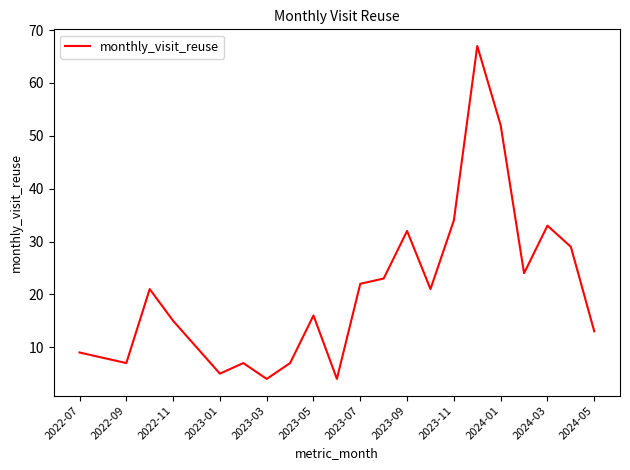

What is the smallest value displayed?

4